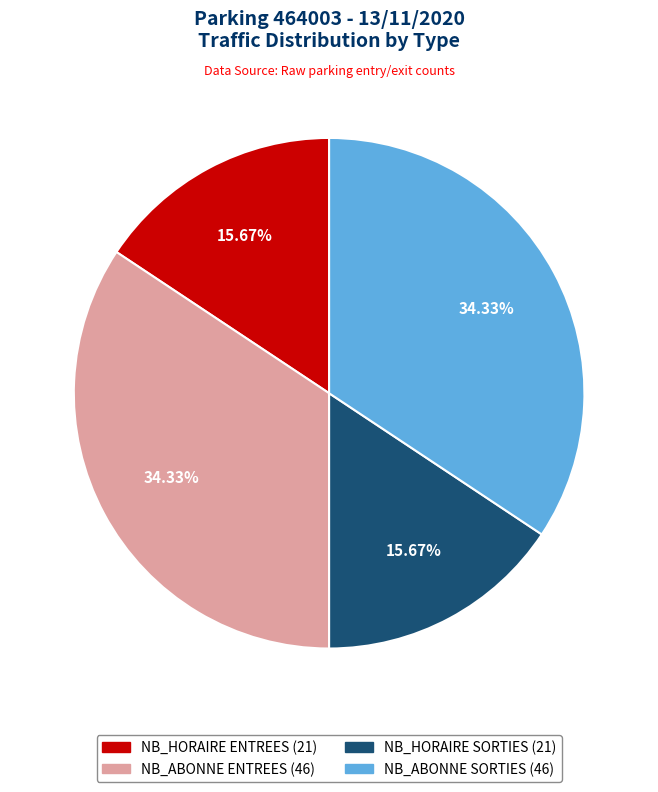

To the nearest percent, what is the average slice percentage?

25%